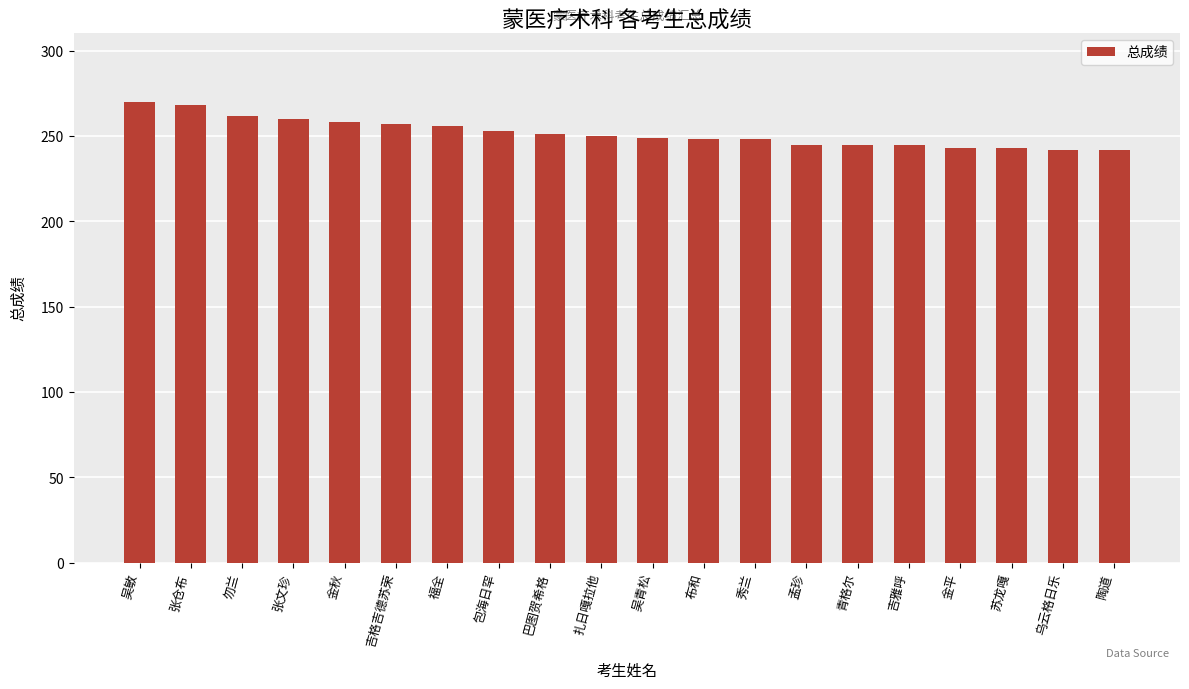

What is the minimum value shown in the chart?

242